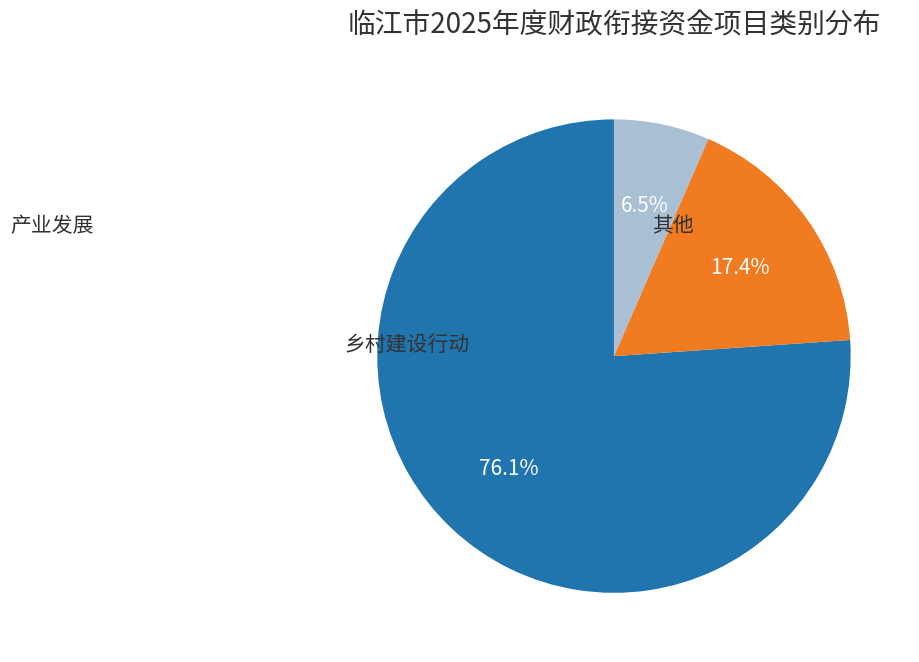

What is the total percentage of 其他 and 产业发展?

23.9%